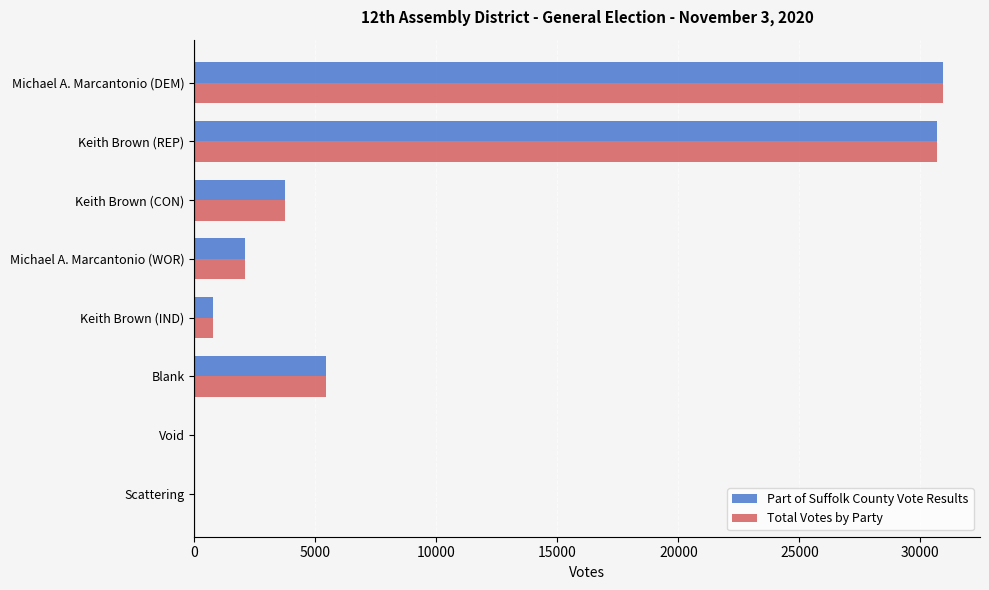

The Total Votes by Party series shows 44540 at Michael A. Marcantonio (DEM). True or false?

False